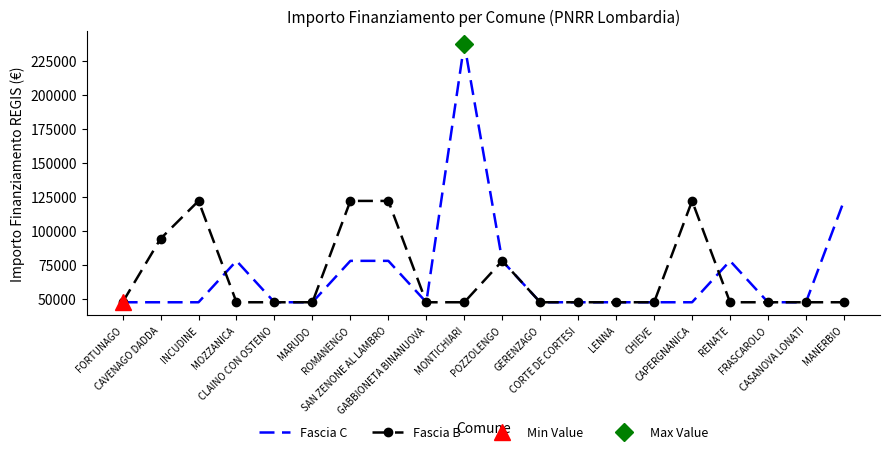

Which series has the widest spread of values?

Fascia C